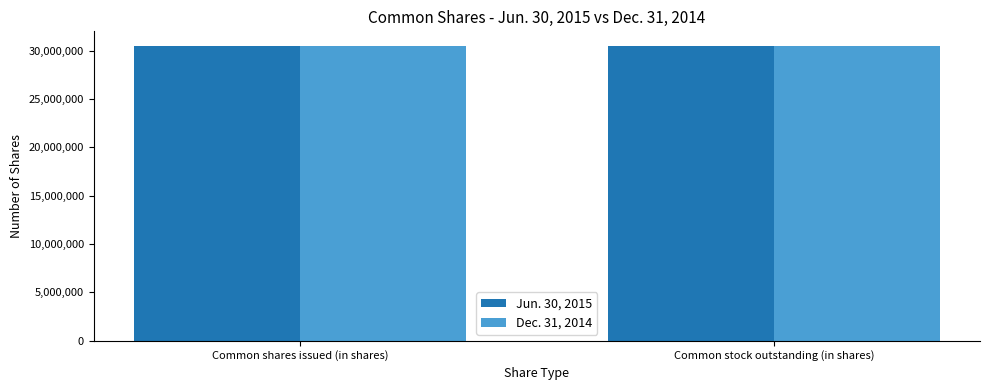

How many groups of bars are there?

2